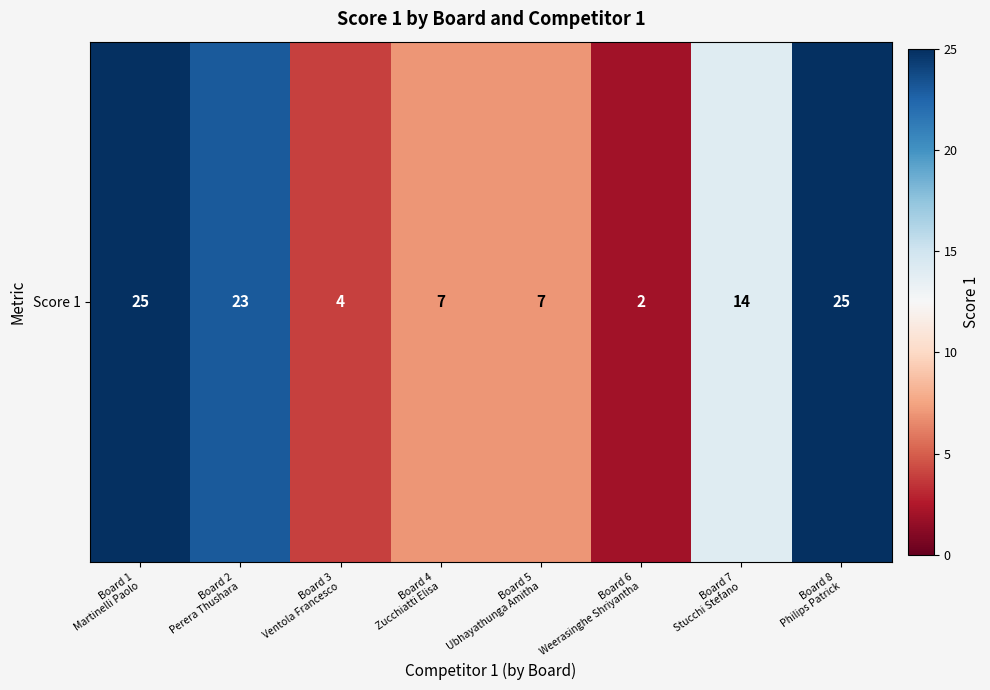

Rank the categories by value from highest to lowest.

Board 1
Martinelli Paolo, Board 8
Philips Patrick, Board 2
Perera Thushara, Board 7
Stucchi Stefano, Board 4
Zucchiatti Elisa, Board 5
Ubhayathunga Amitha, Board 3
Ventola Francesco, Board 6
Weerasinghe Shriyantha